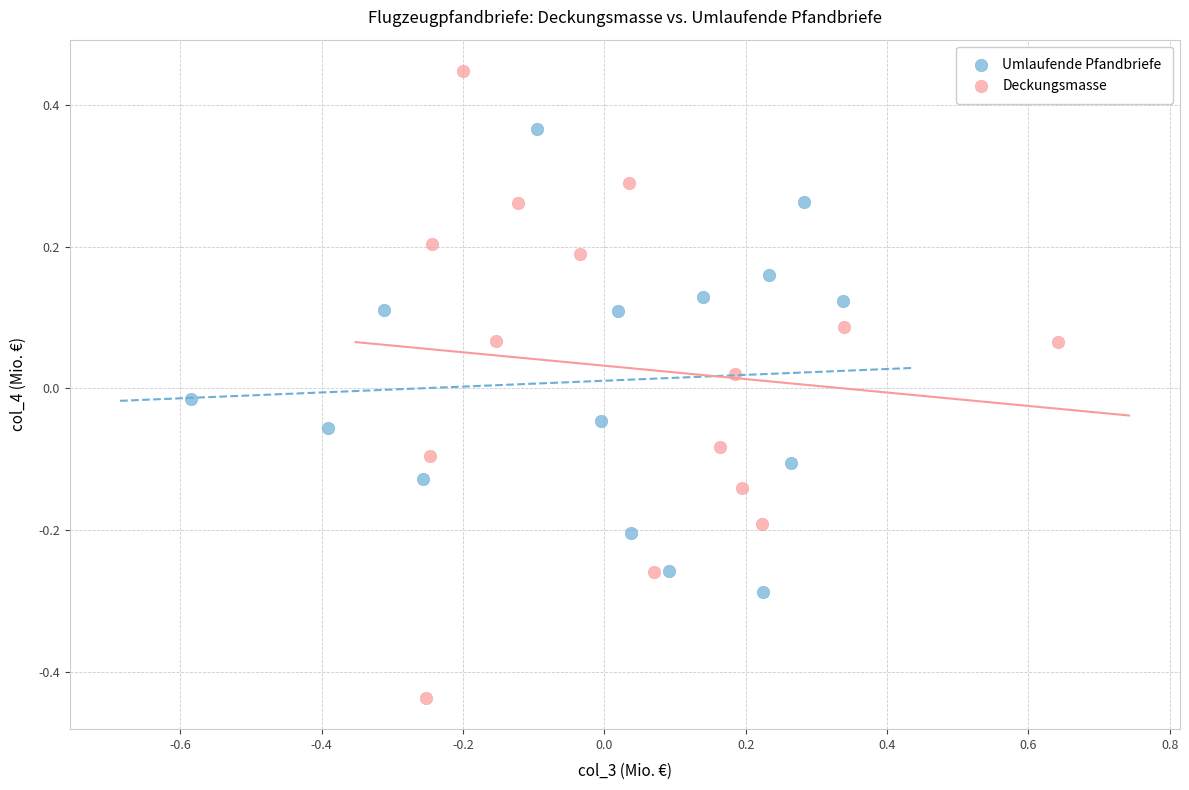

Which series reaches the maximum Y coordinate?

Deckungsmasse